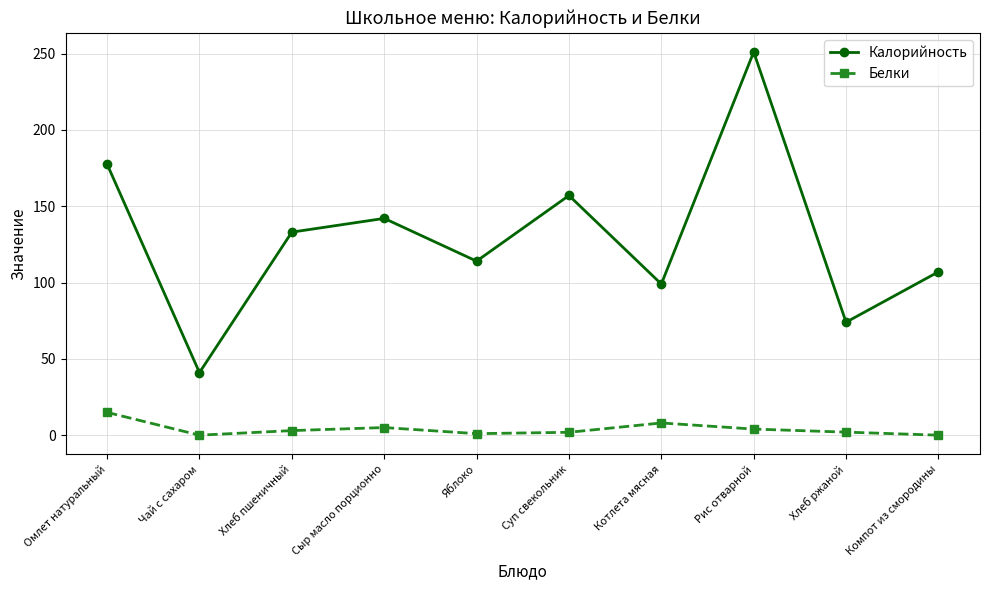

How many lines are shown in the chart?

2